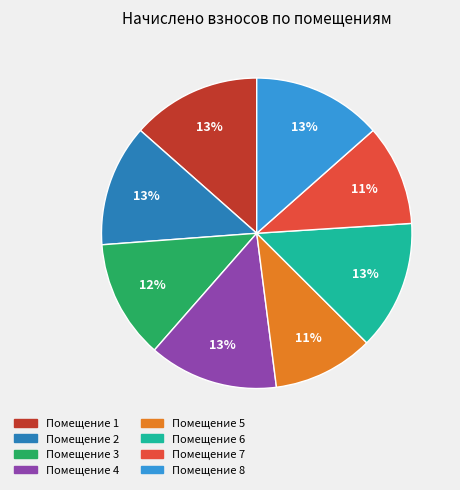

Count the number of slices in the pie.

8